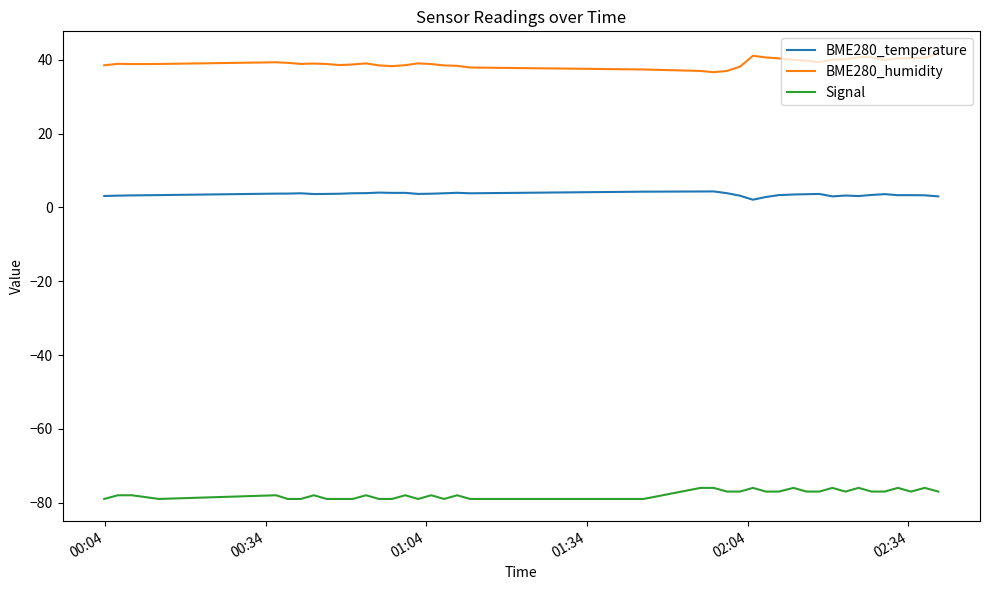

Which series has the largest total across all categories?

BME280_humidity